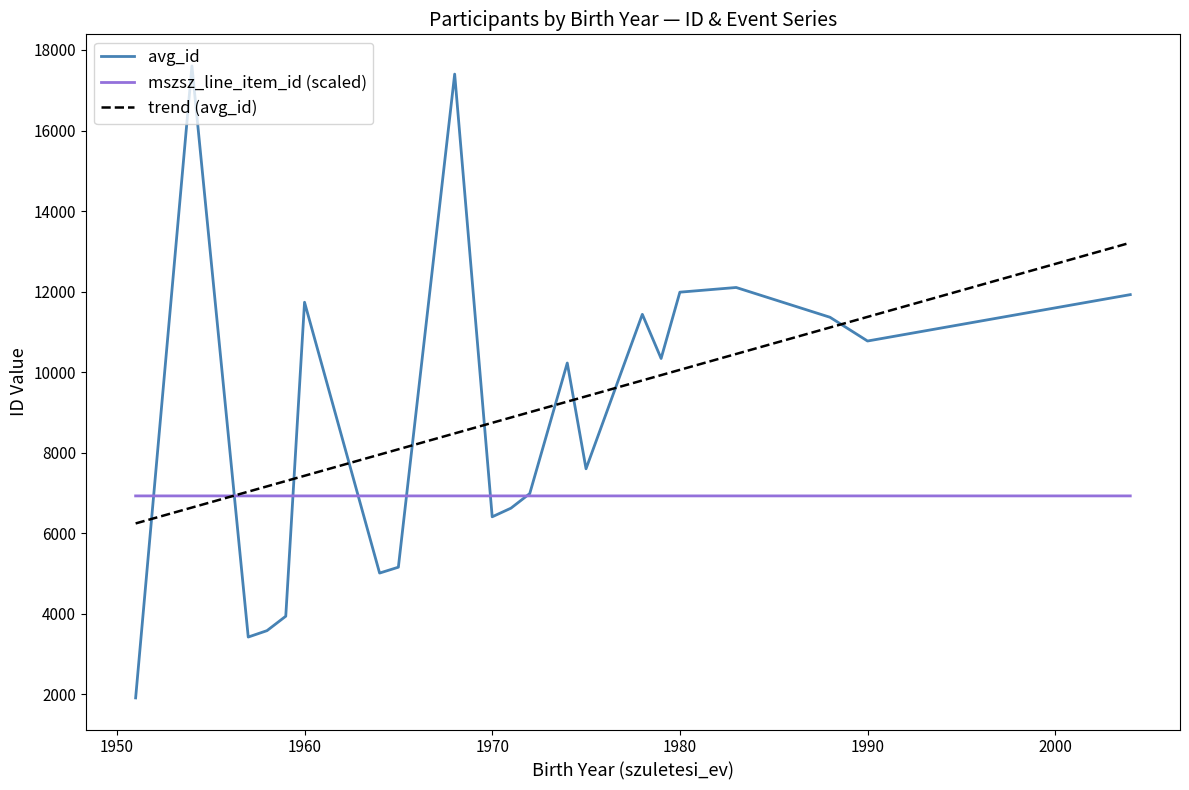

True or false: trend (avg_id) and avg_id cross at least once.

True